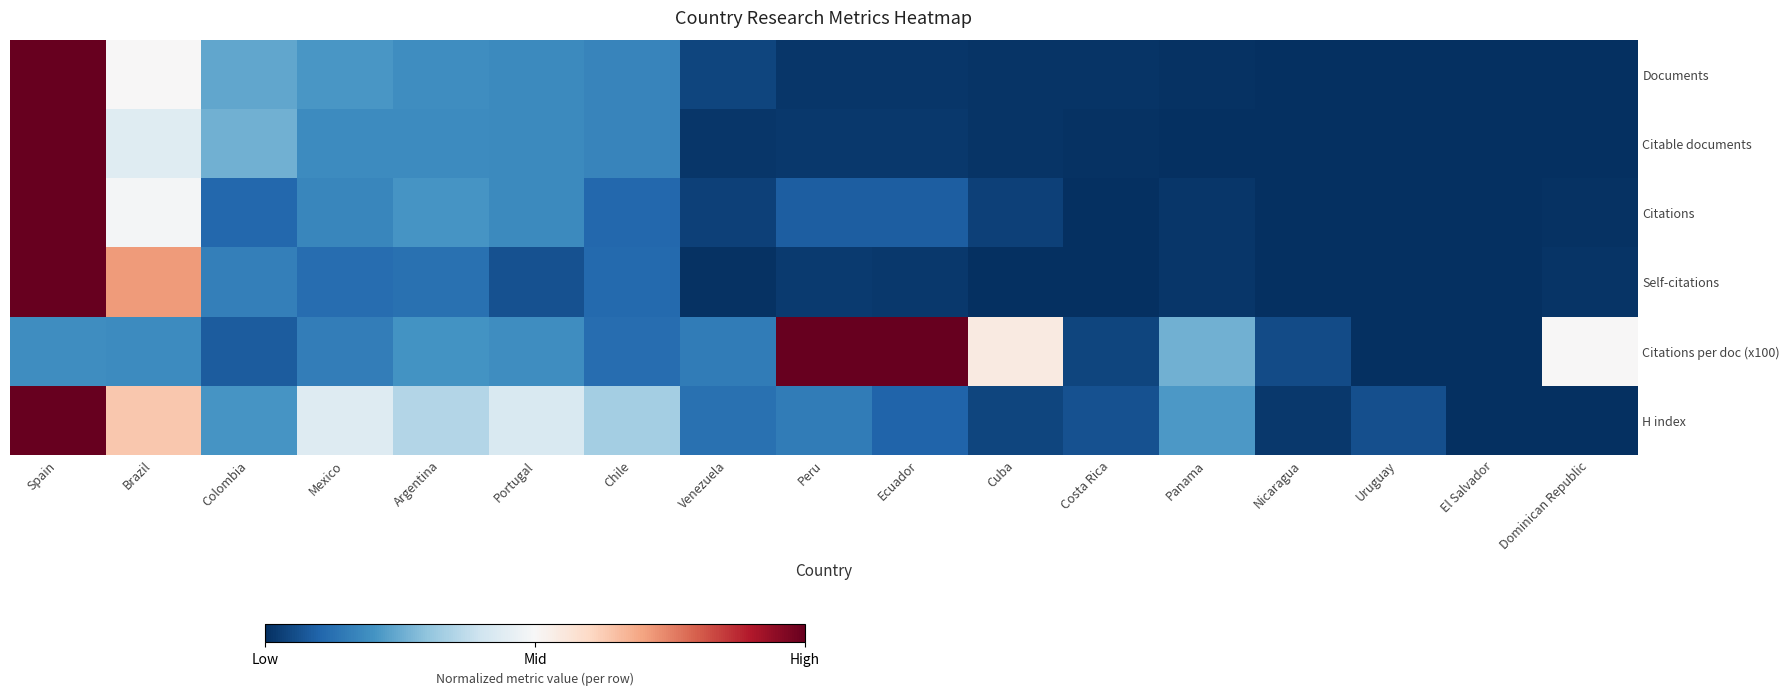

Which has a higher value, Argentina or Spain?

Spain